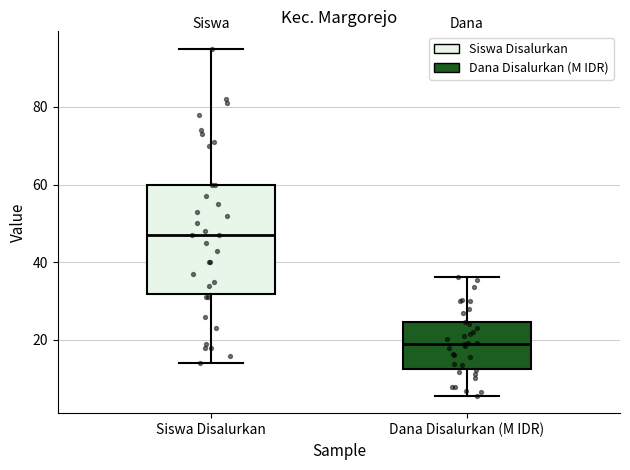

Which box has the highest median line?

Siswa Disalurkan